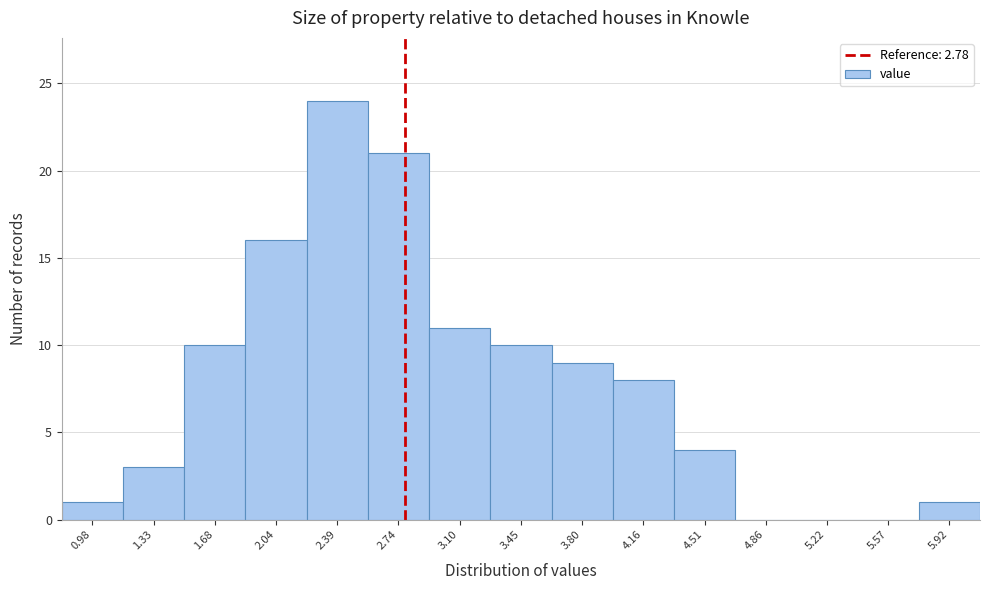

Reading left to right, list every bar in this chart as the range it spans on the x-axis followed by its height. Neither the bar edges nor the heights are printed on the chart, so give them approximately, as read against the axes.

0.80 to 1.15: 1
1.15 to 1.50: 3
1.50 to 1.85: 10
1.85 to 2.20: 16
2.20 to 2.55: 24
2.55 to 2.90: 21
2.90 to 3.25: 11
3.25 to 3.65: 10
3.65 to 4.00: 9
4.00 to 4.35: 8
4.35 to 4.70: 4
4.70 to 5.05: 0
5.05 to 5.40: 0
5.40 to 5.75: 0
5.75 to 6.10: 1